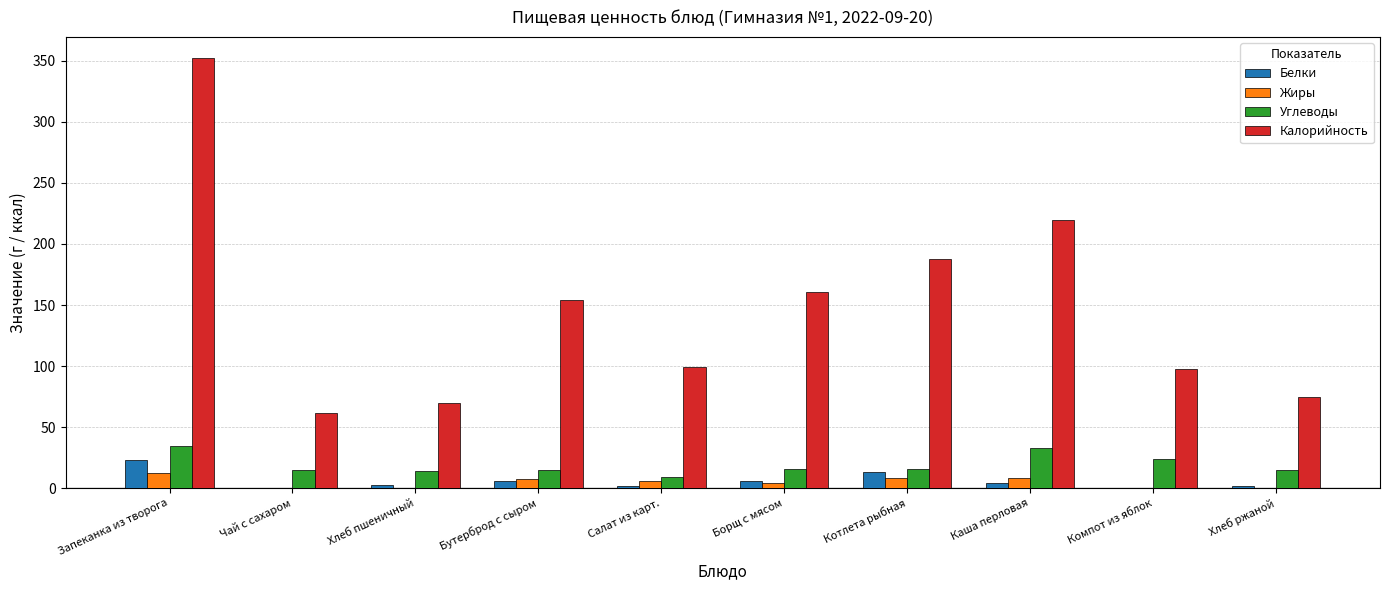

Which label corresponds to the largest value in the chart?

Запеканка из творога